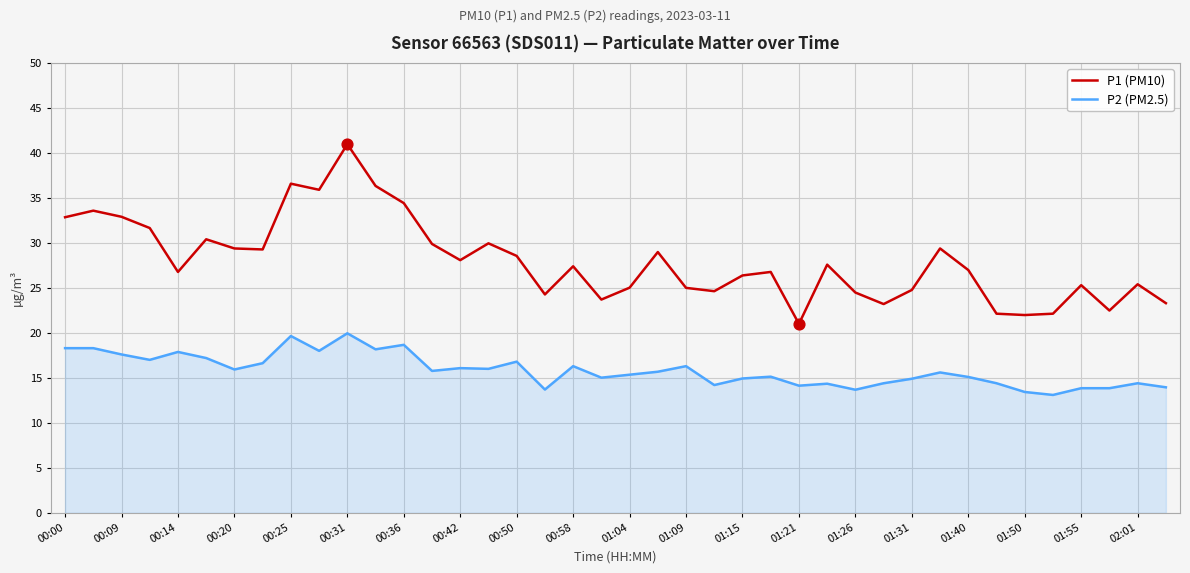

What are all the series names shown in the legend?

P1 (PM10), P2 (PM2.5)